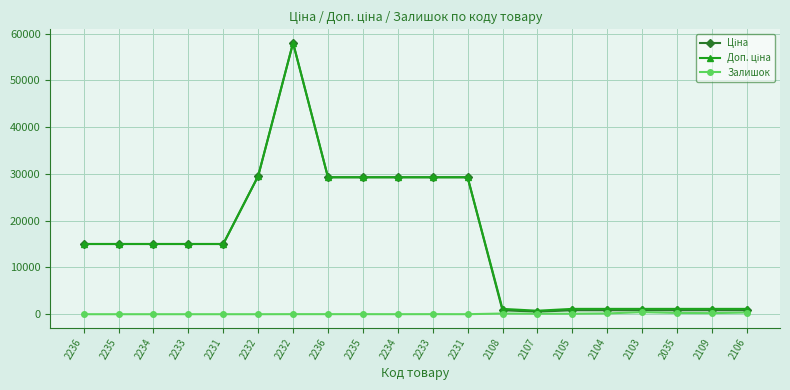

What is the sum of the Ціна values at 2108 and 2109?

1685.5